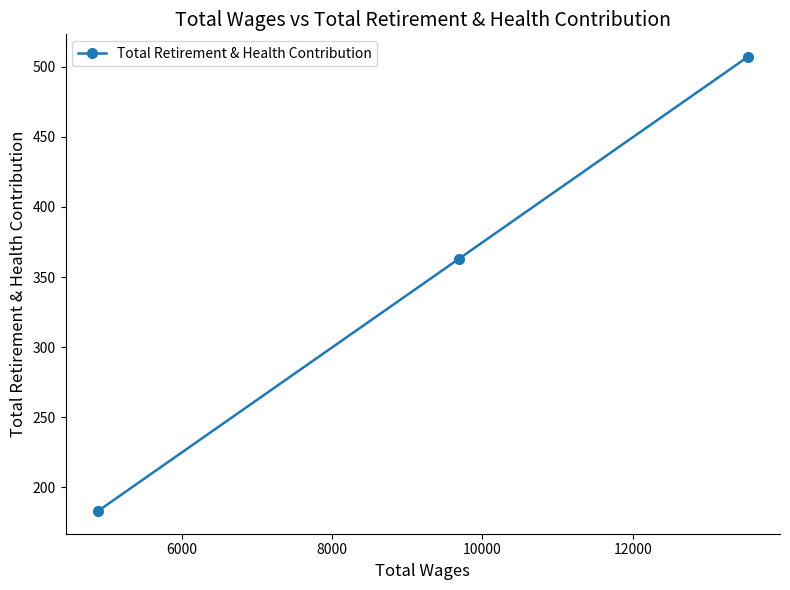

What is the smallest value displayed?

183